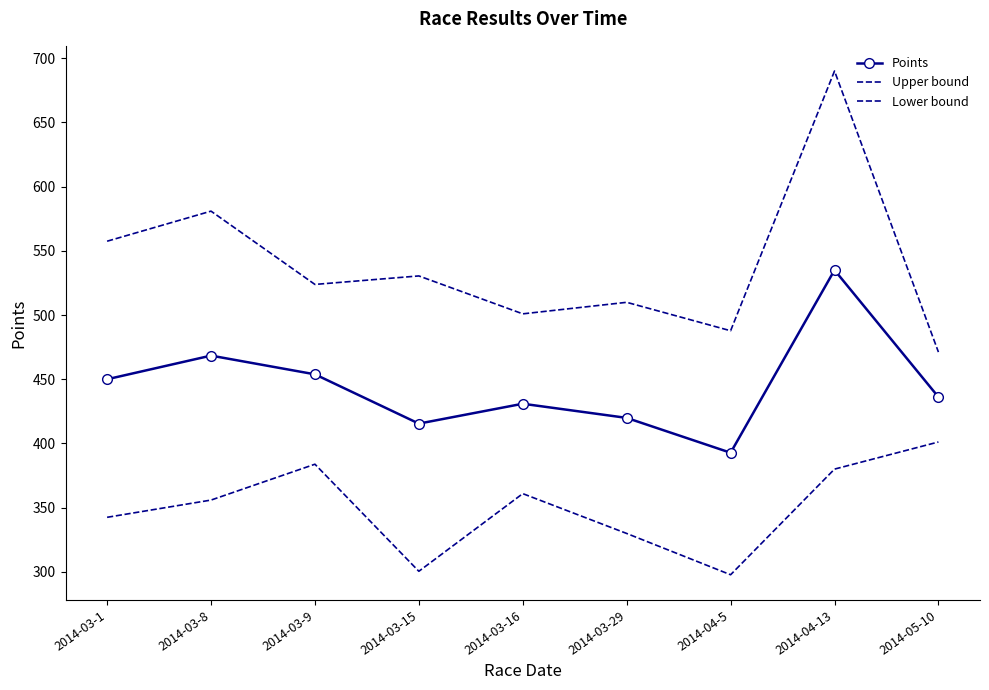

The Lower bound series shows 712.2 at 2014-05-10. True or false?

False